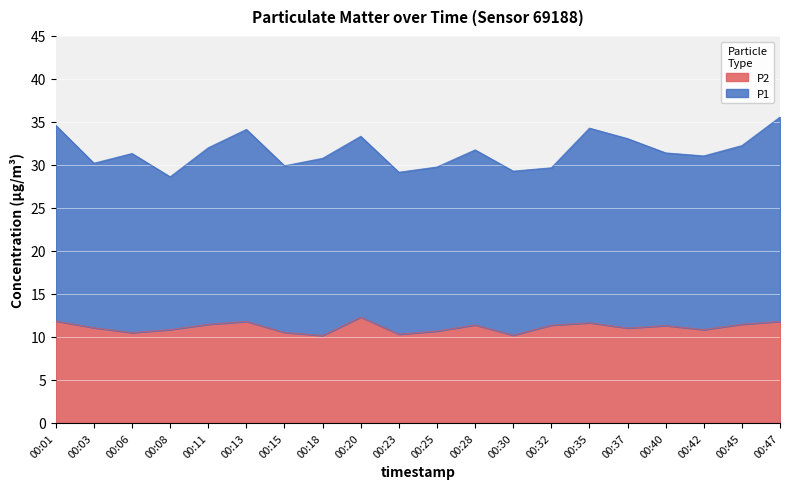

Does the chart display data point markers on the line(s)?

No